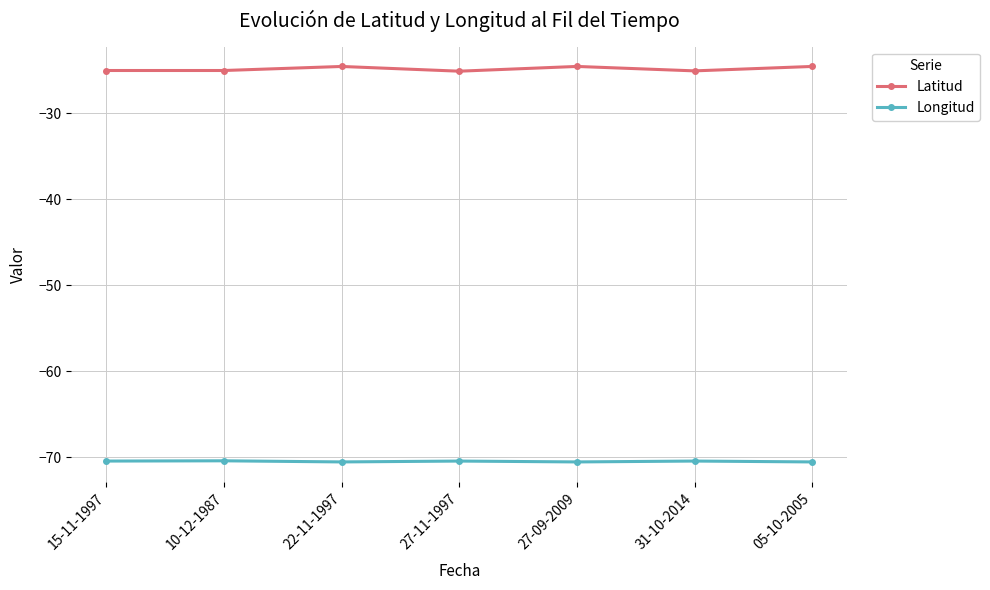

What is the lowest value of the Longitud series?

-70.6